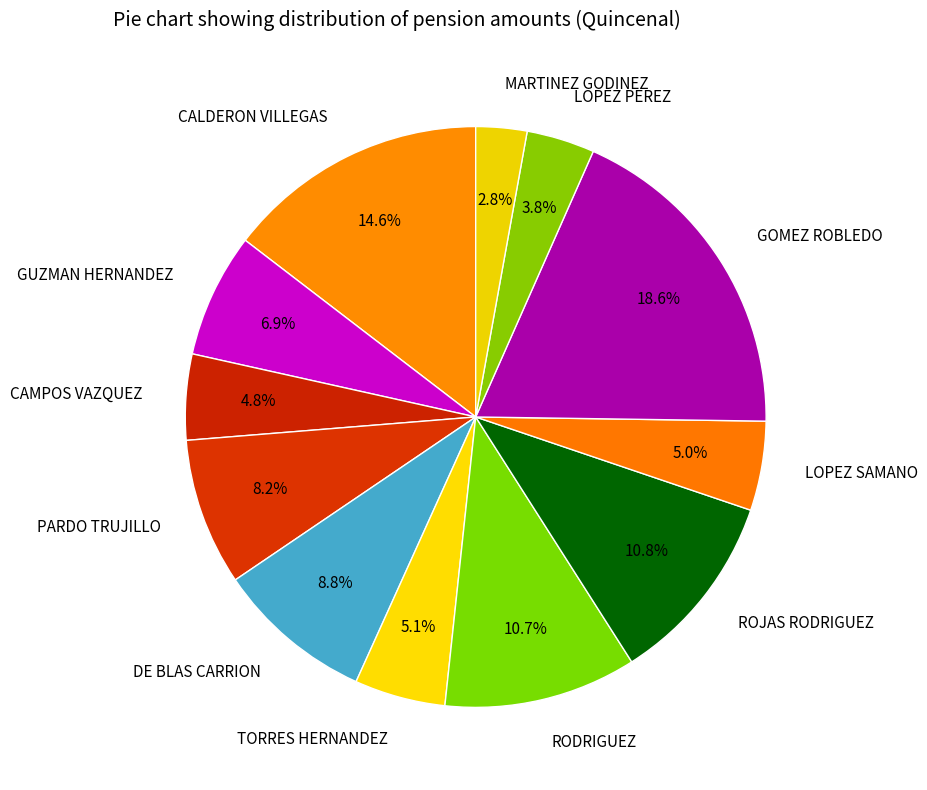

What is the smallest slice in the pie chart?

MARTINEZ GODINEZ